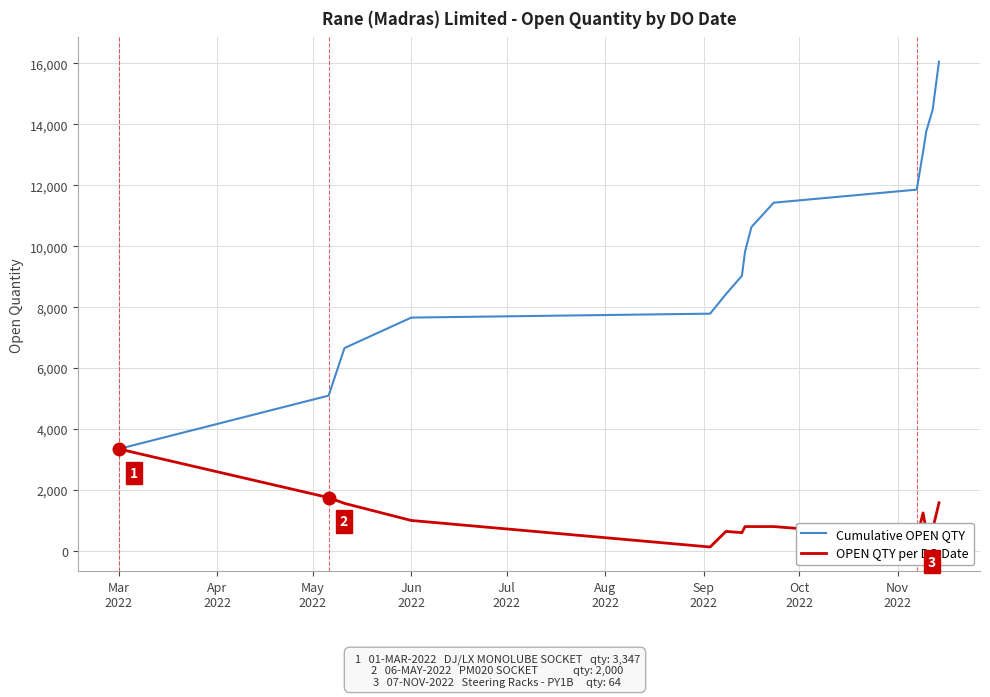

Which series has the largest range (max minus min)?

Cumulative OPEN QTY